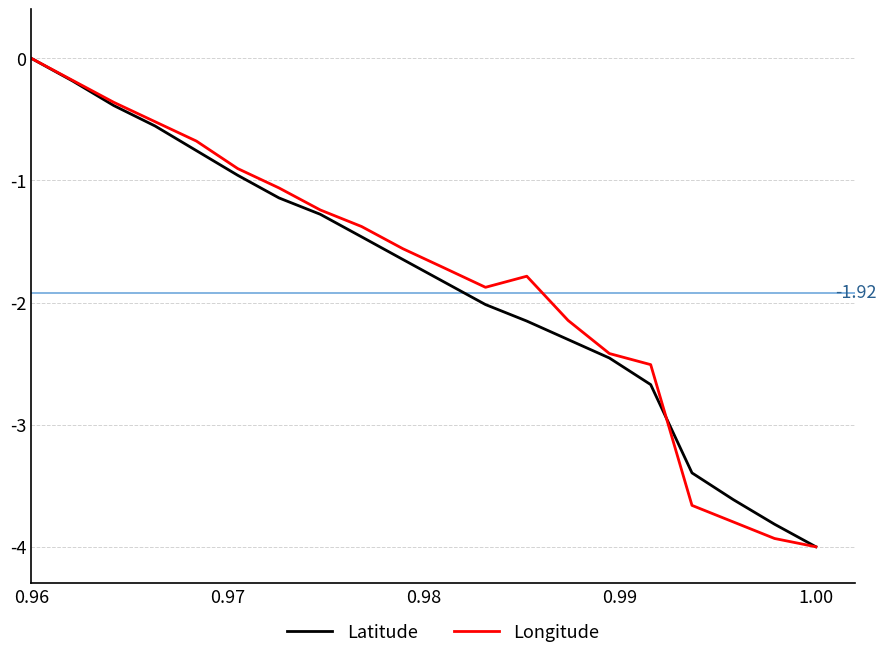

How many times do Longitude and Latitude cross each other?

1